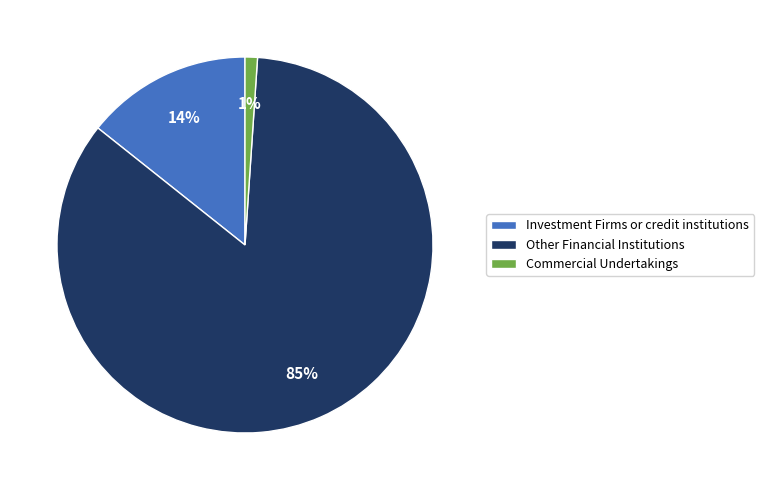

What percentage is the Commercial Undertakings slice, to the nearest percent?

1%